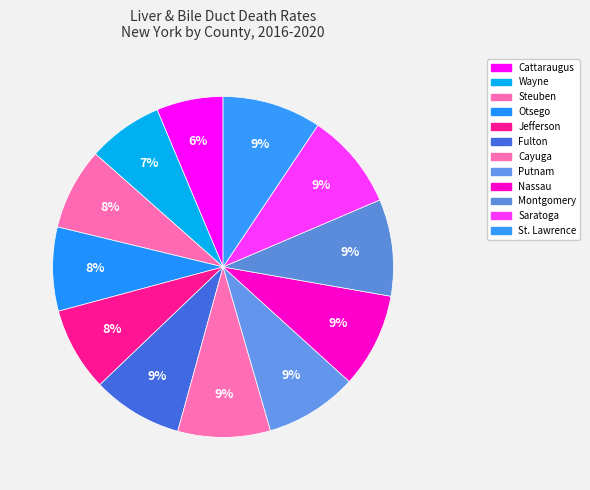

How many slices are in this pie chart?

12